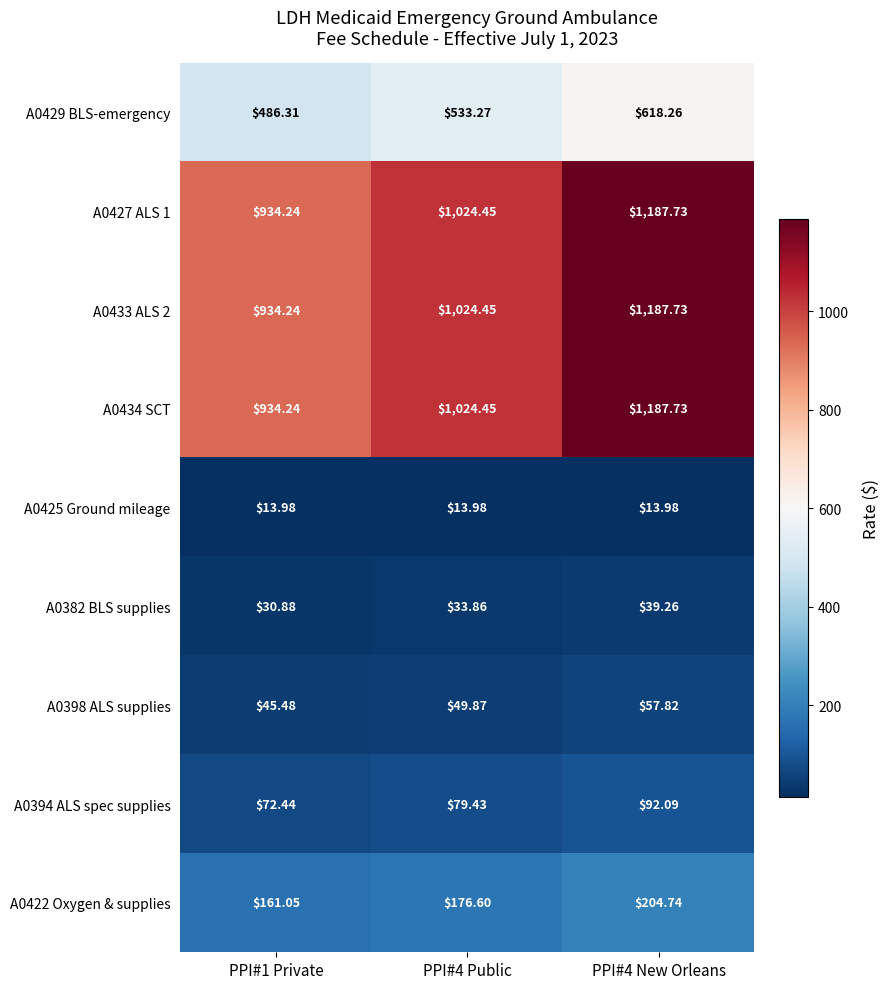

What is the spread (max minus min) of values at PPI#1 Private?

920.3